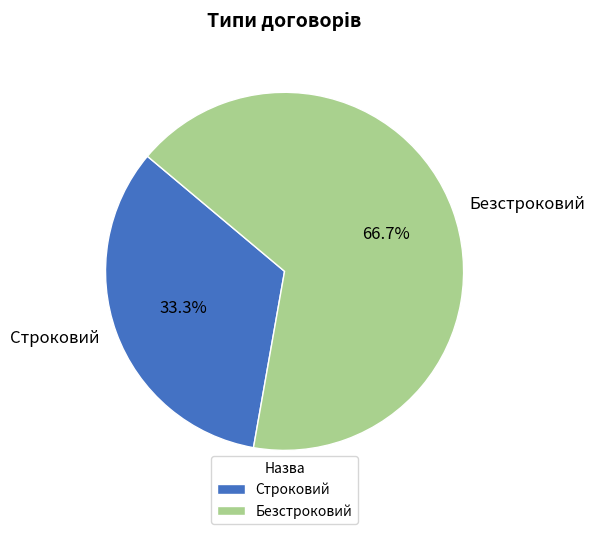

To the nearest percent, what is the difference between the largest and smallest slice percentages?

33%